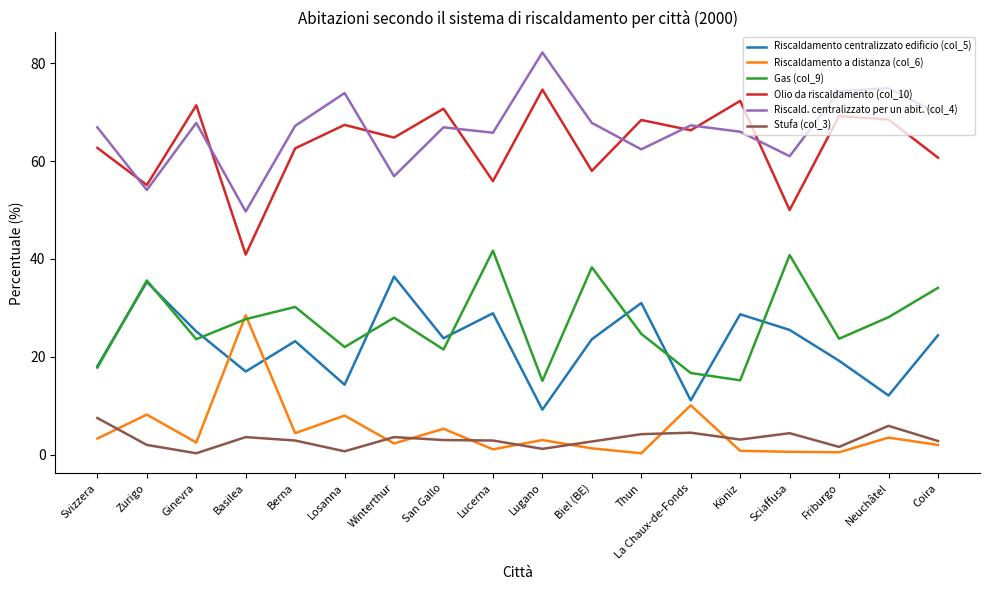

At which label does Stufa (col_3) first exceed 3?

Svizzera